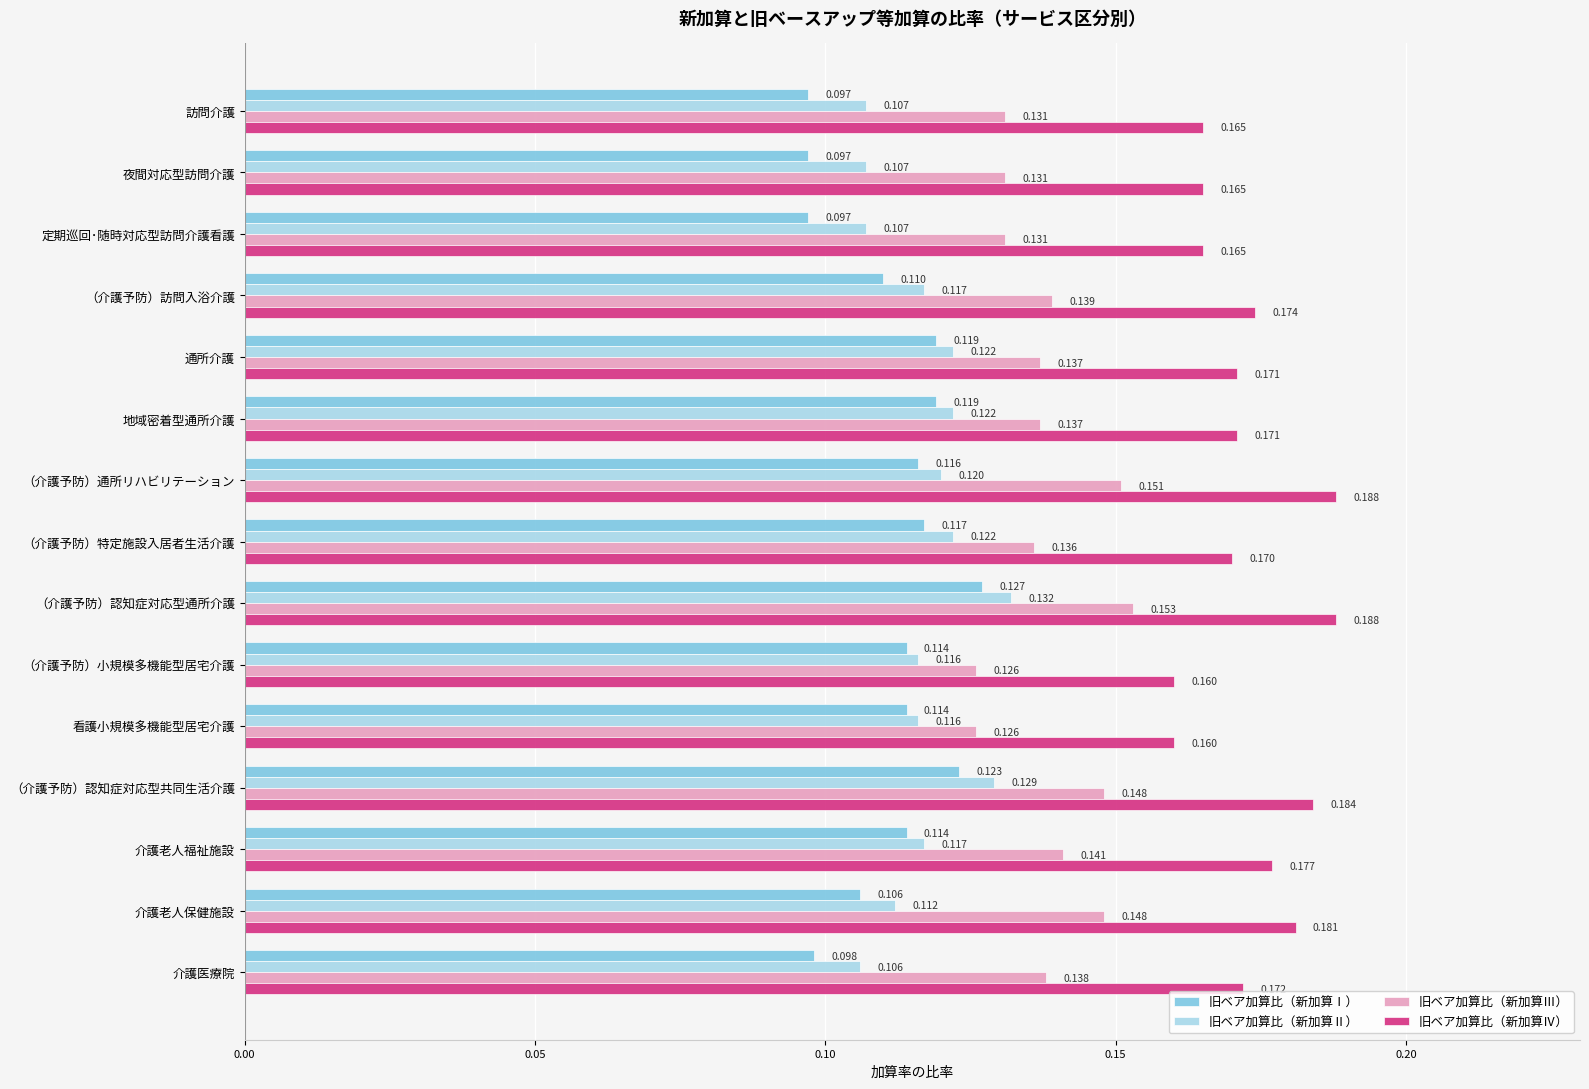

Which category has the highest value in the 旧ベア加算比（新加算Ⅱ） series?

（介護予防）認知症対応型通所介護